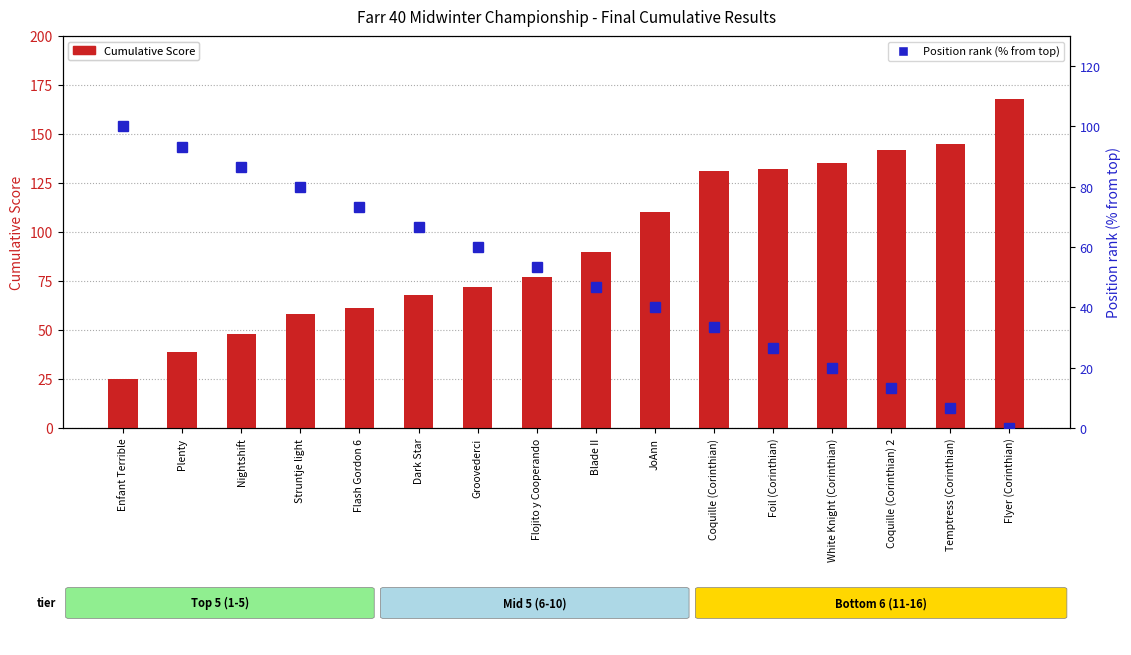

Which has a higher value, Flash Gordon 6 or Coquille (Corinthian) 2?

Coquille (Corinthian) 2